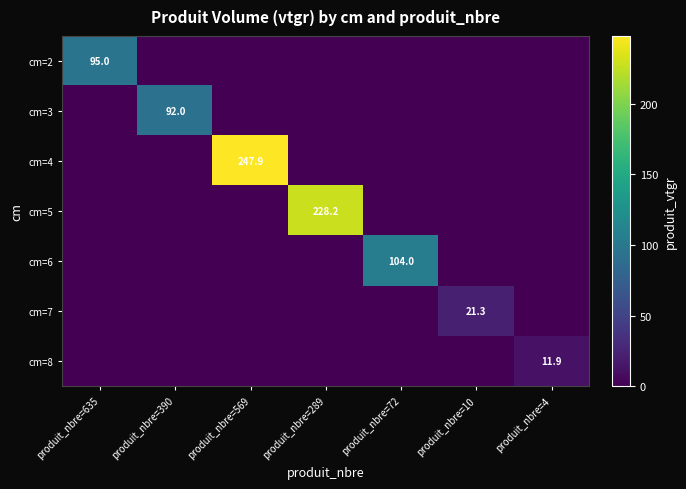

The value of cm=5 at produit_nbre=289 is 75.9. True or false?

False